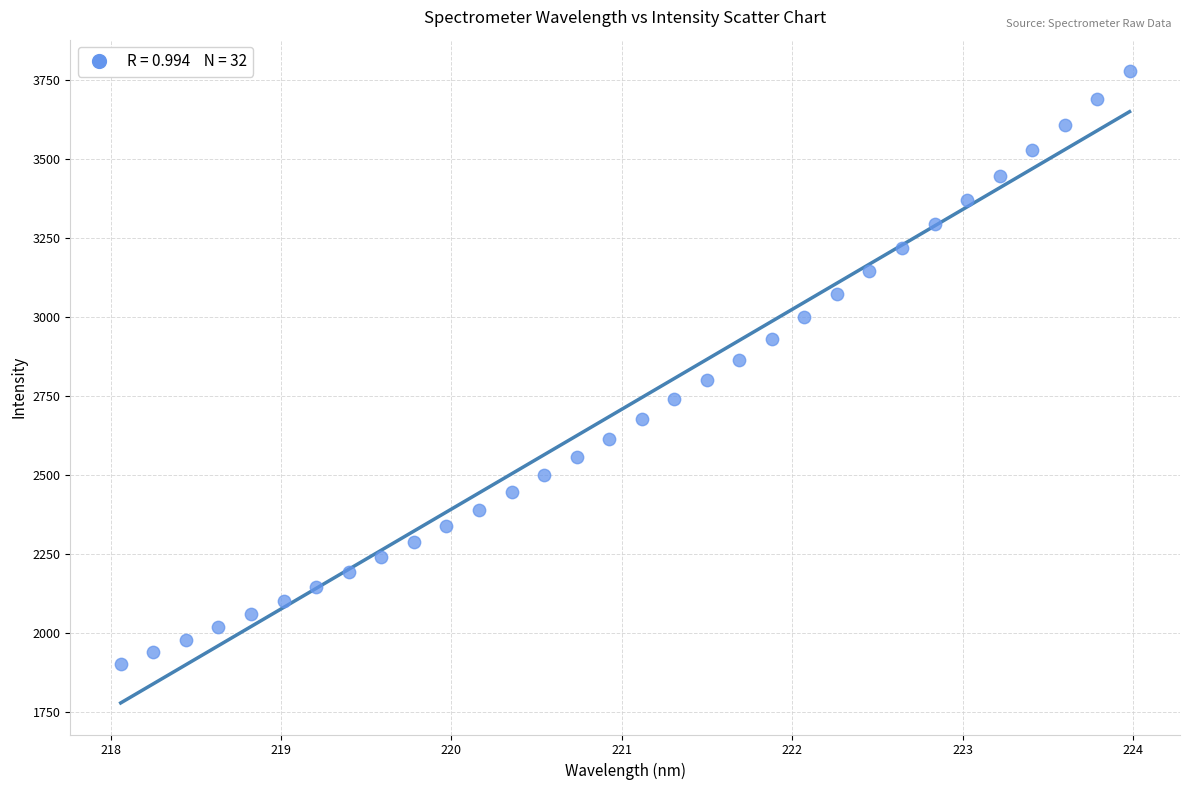

What is the range of Y values (max minus min)?

1875.5